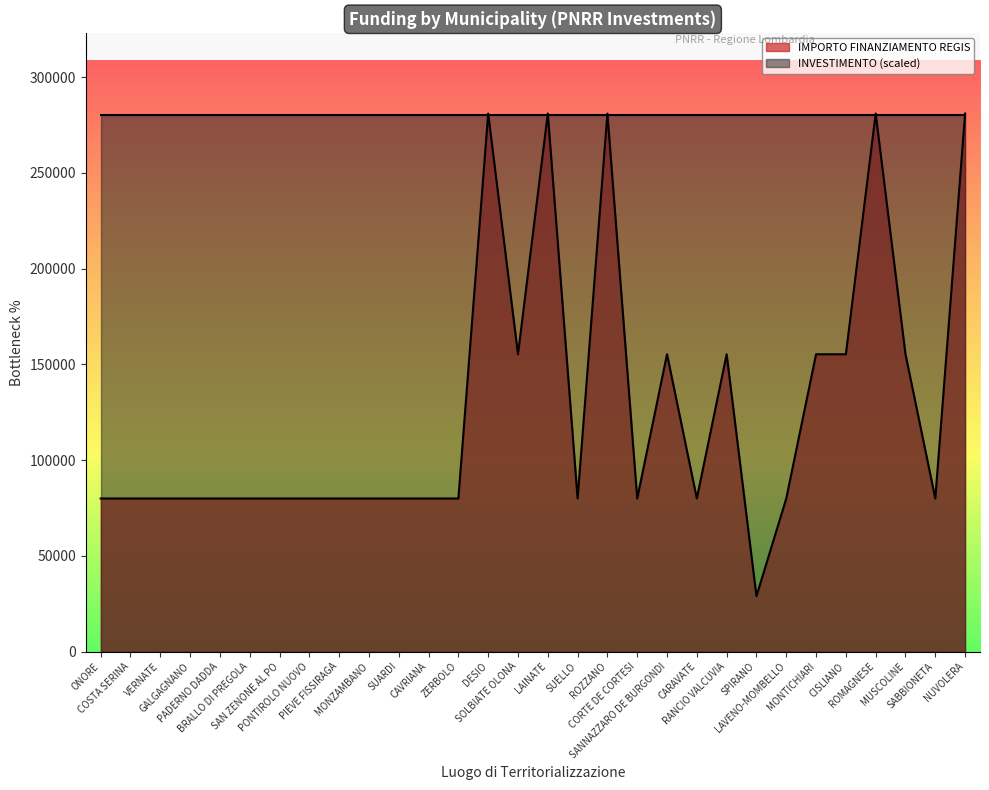

What is the greatest value displayed?

280932